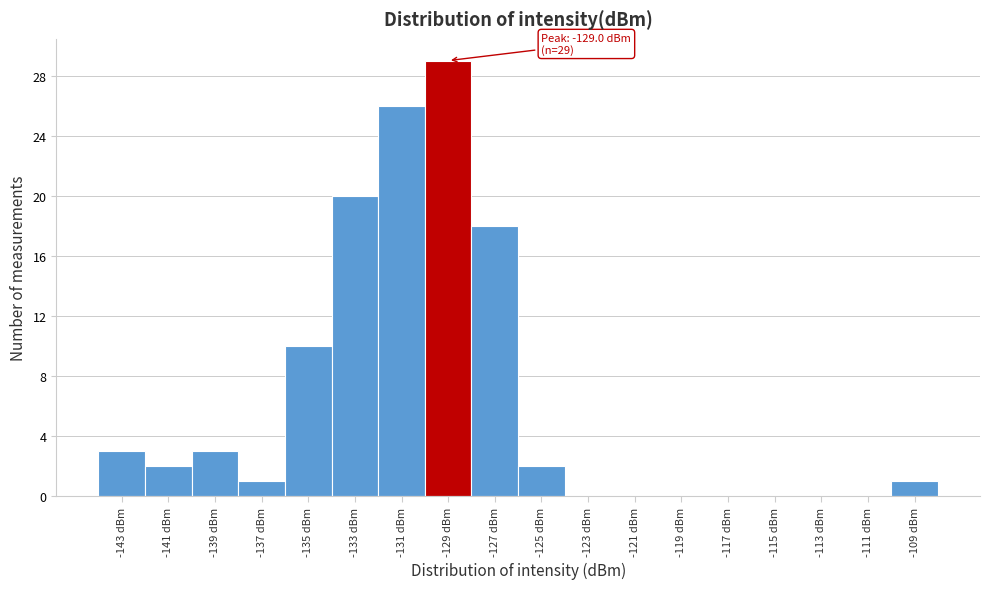

Over which range of the x-axis is the bar tallest?

-130 to -128